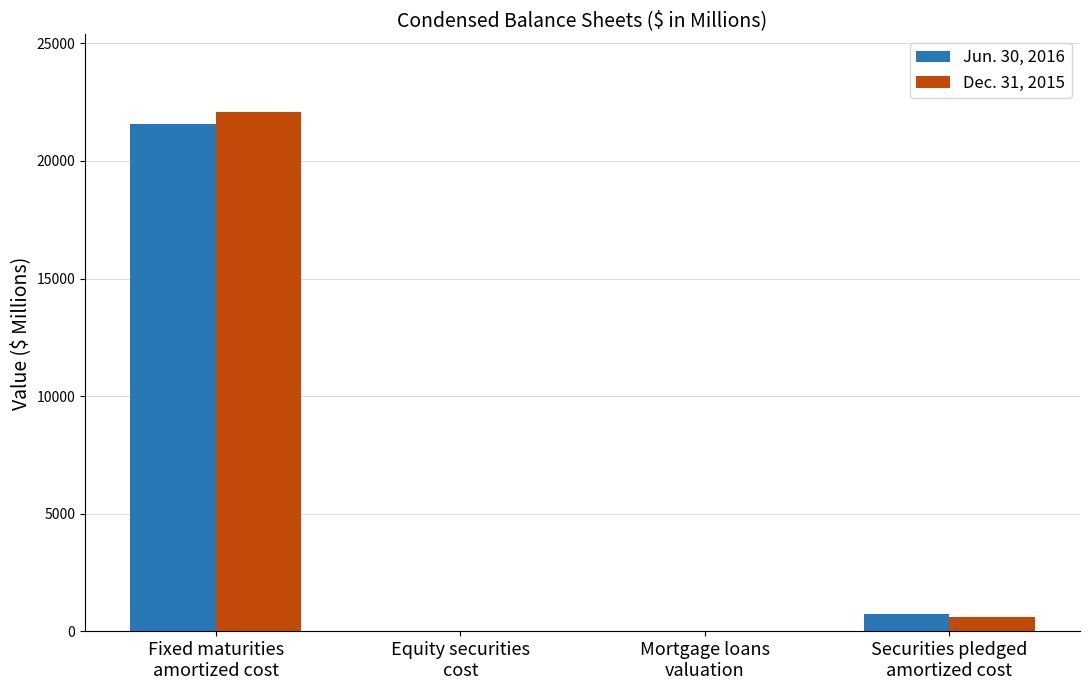

How many values in the Jun. 30, 2016 series exceed 740?

2